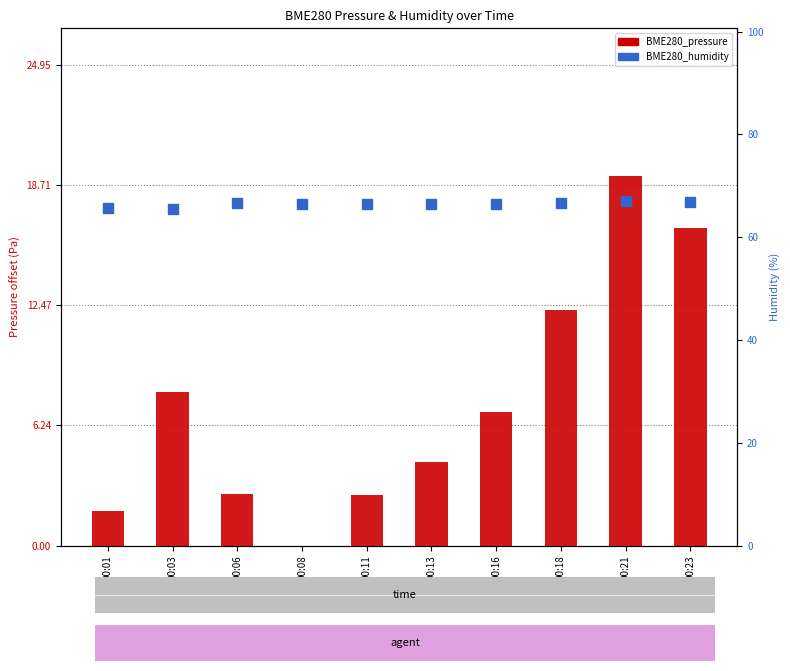

Which series has the largest Y range (max minus min)?

BME280_pressure